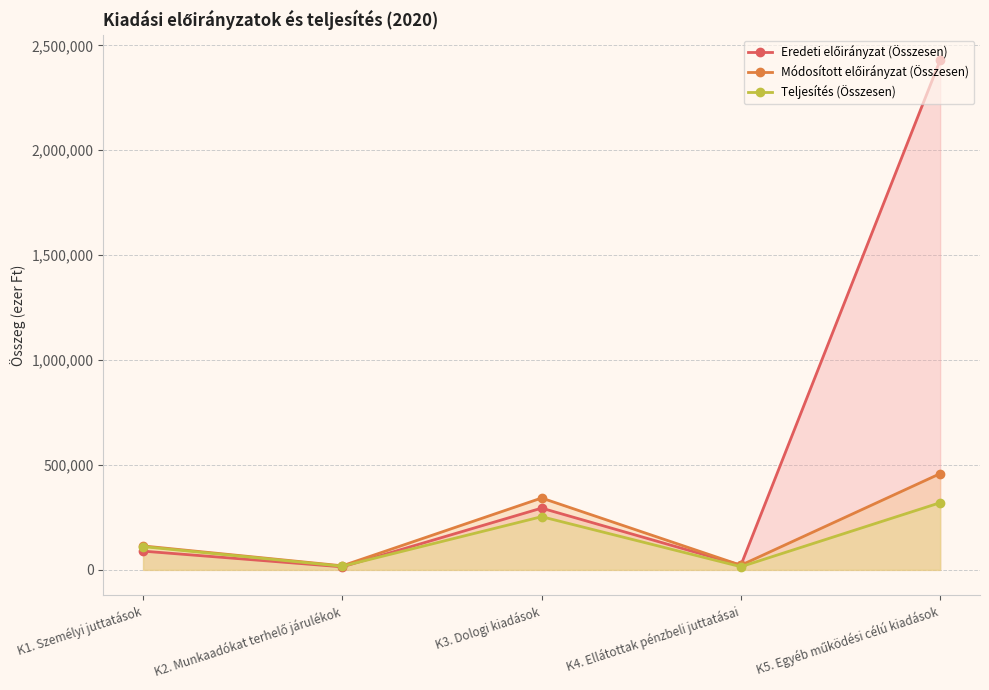

Reading left to right, what are all the values shown in this chart?

Eredeti előirányzat (Összesen): K1. Személyi juttatások=89277	K2. Munkaadókat terhelő járulékok=14400	K3. Dologi kiadások=294253	K4. Ellátottak pénzbeli juttatásai=22000	K5. Egyéb működési célú kiadások=2429540
Módosított előirányzat (Összesen): K1. Személyi juttatások=114077	K2. Munkaadókat terhelő járulékok=19362	K3. Dologi kiadások=342451	K4. Ellátottak pénzbeli juttatásai=22000	K5. Egyéb működési célú kiadások=458715
Teljesítés (Összesen): K1. Személyi juttatások=110887	K2. Munkaadókat terhelő járulékok=17288	K3. Dologi kiadások=253503	K4. Ellátottak pénzbeli juttatásai=15018	K5. Egyéb működési célú kiadások=320153